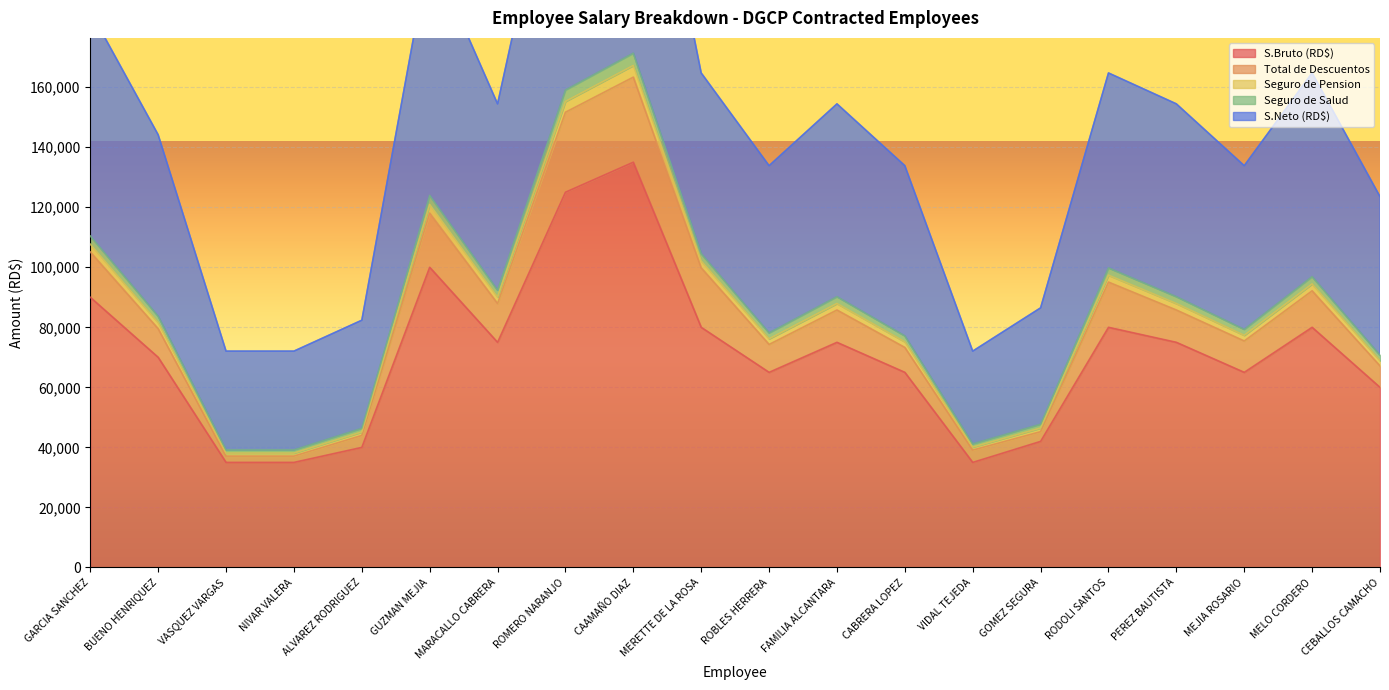

What is the lowest value of the S.Bruto (RD$) series?

35000